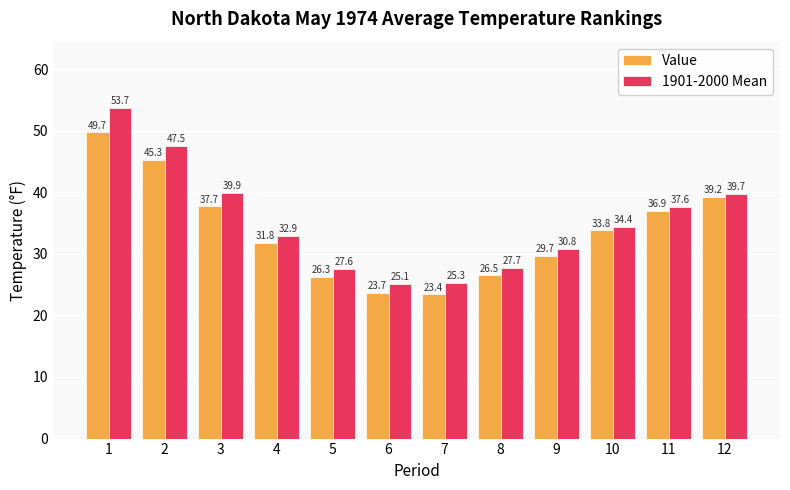

What value does the Value series have at 1?

49.7